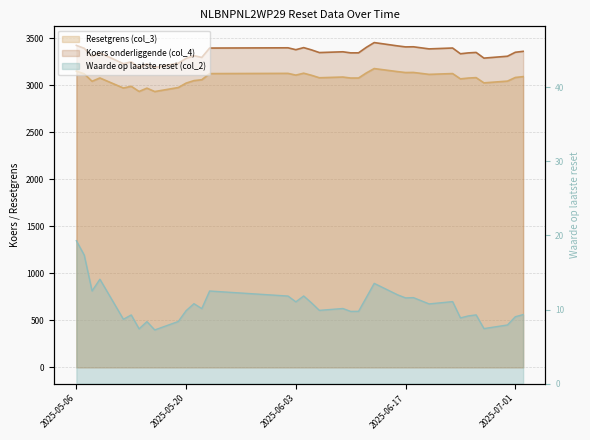

At which category does Koers onderliggende (col_4) reach its first local valley?

2025-05-08